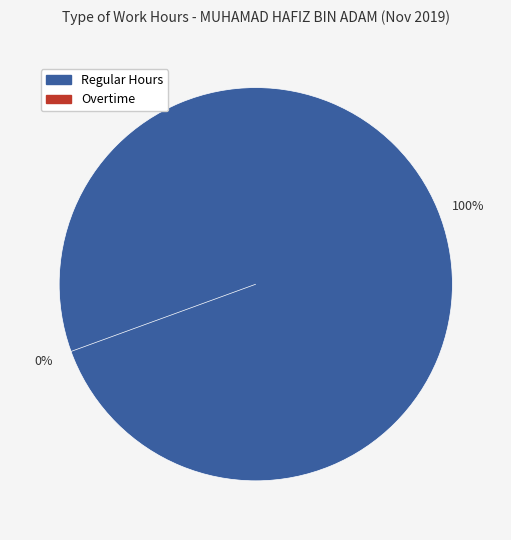

Which series changed the most between Day 4 and Day 24?

Regular Hours